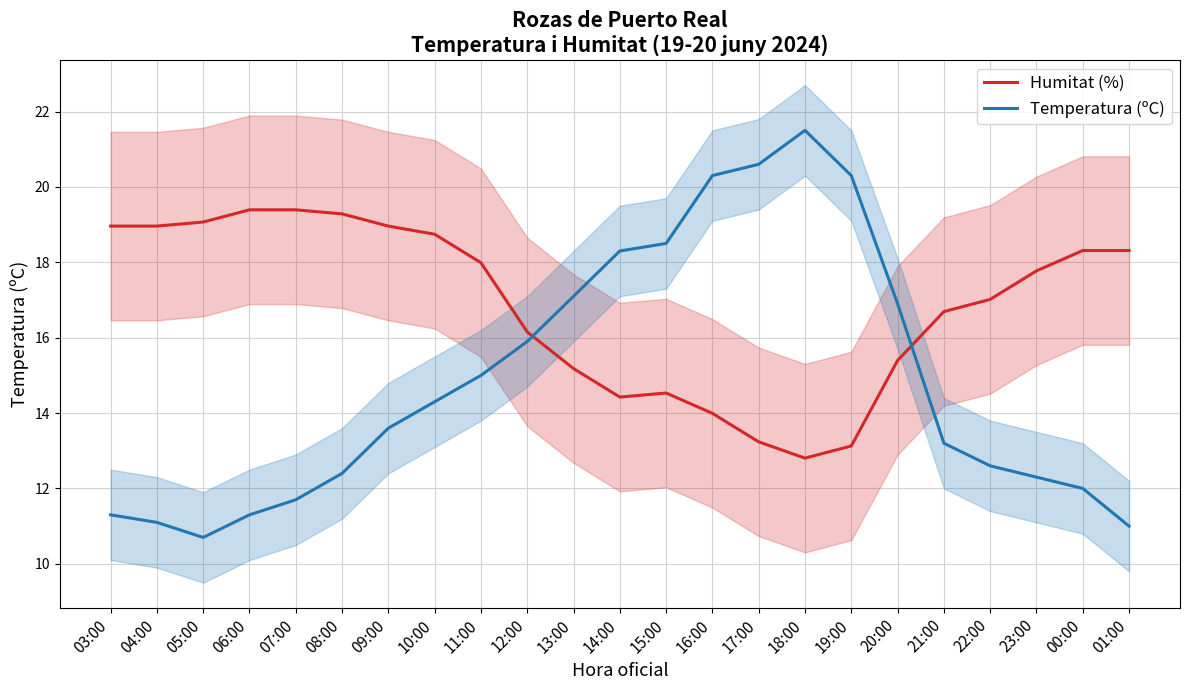

True or false: Temperatura (ºC) and Humitat (%) intersect in this chart.

True